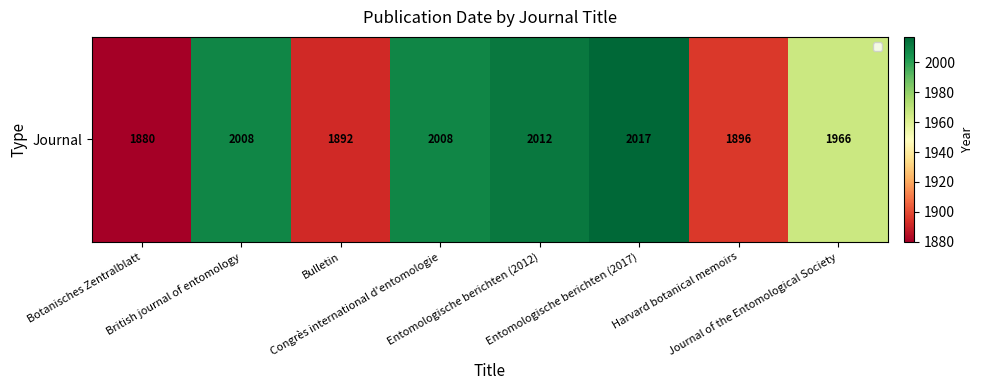

Where does the data first go above 2008?

Entomologische berichten (2012)